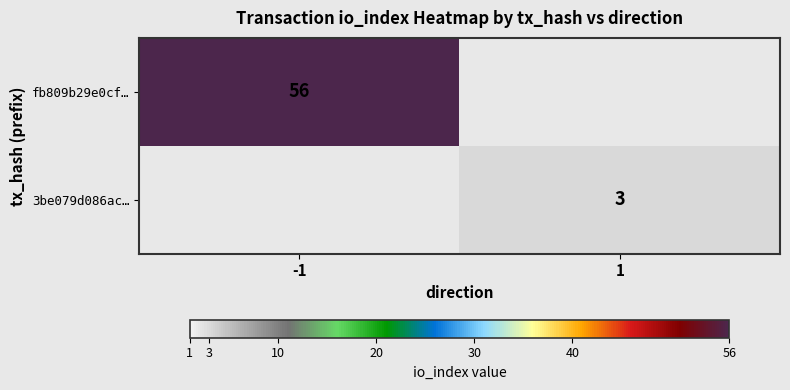

The value of 3be079d086ac… at 1 is 3. True or false?

True